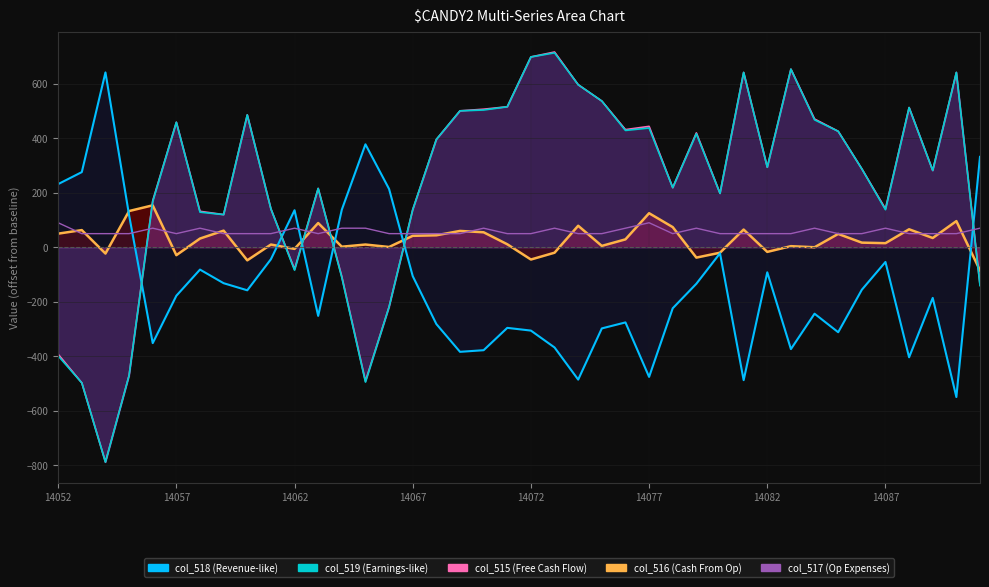

What is the difference between the highest and lowest values at 18?

885